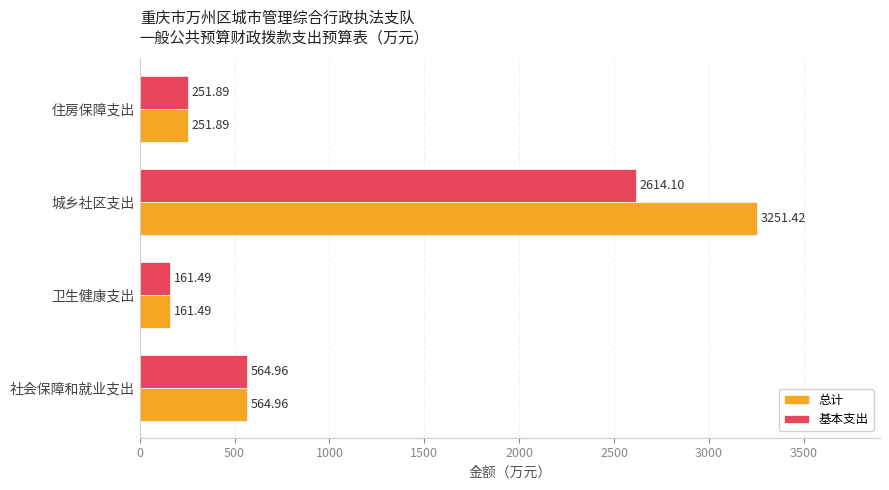

List the series in order of their peak value, highest first.

总计, 基本支出